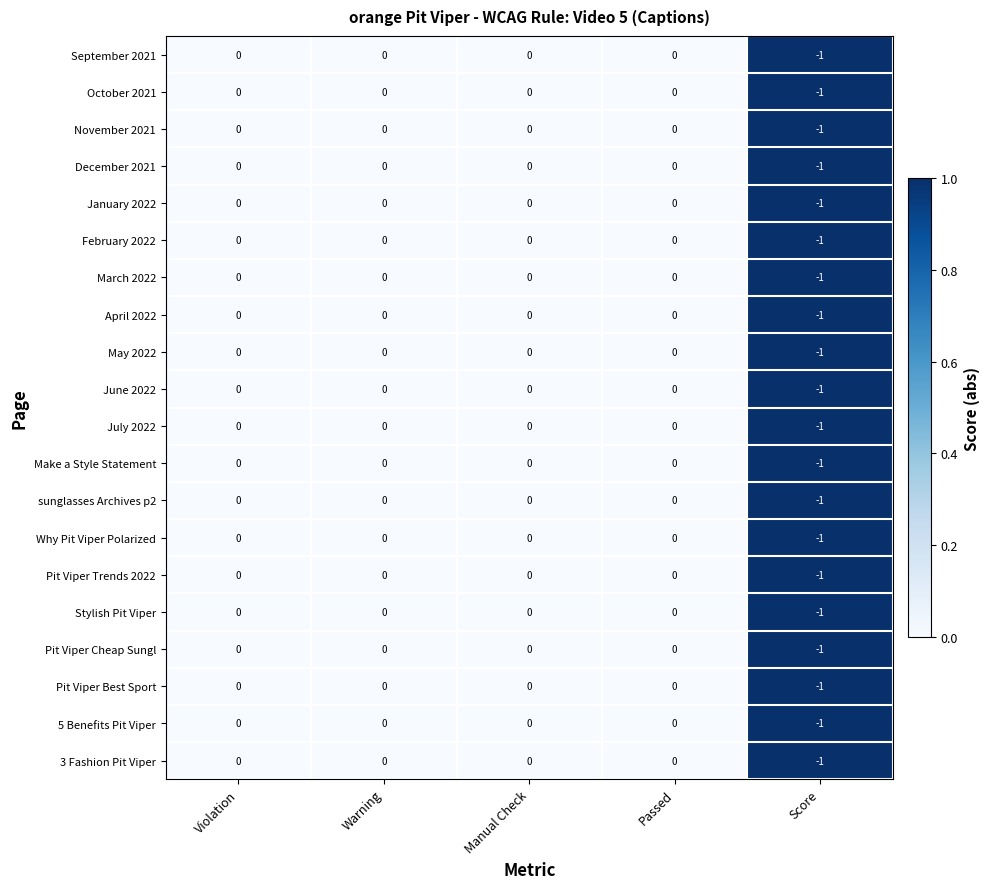

Count the July 2022 values in the range 0 to 1.

4